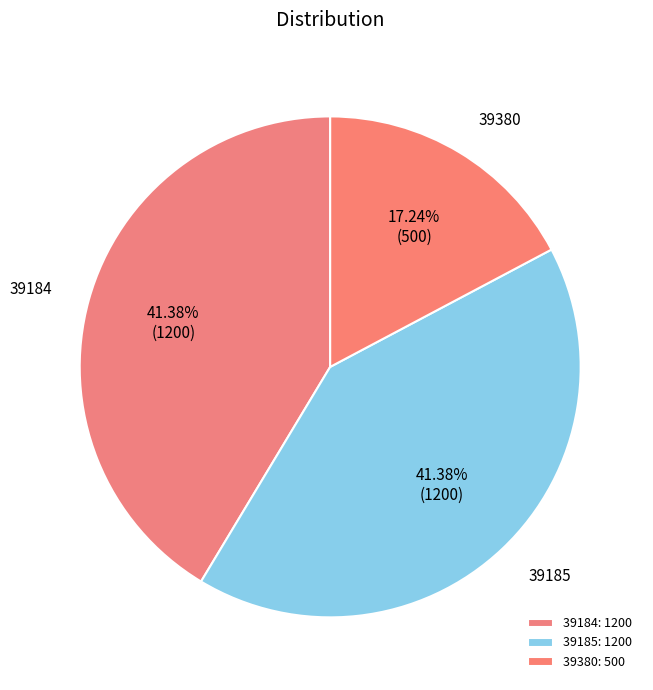

To the nearest percent, what is the combined percentage of 39380 and 39184?

59%